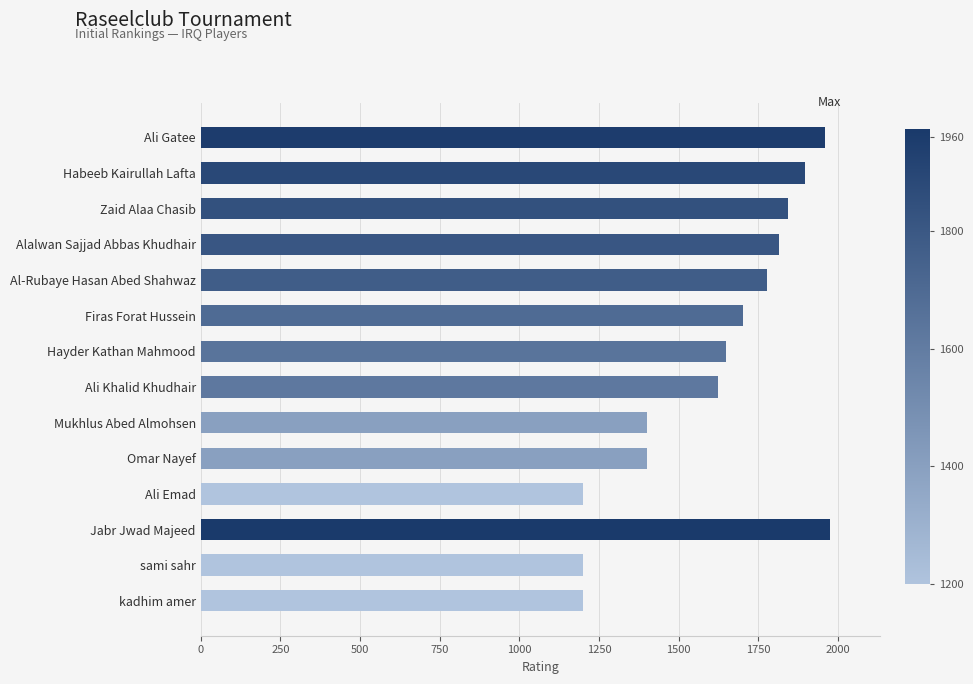

How many bars are there in total?

14